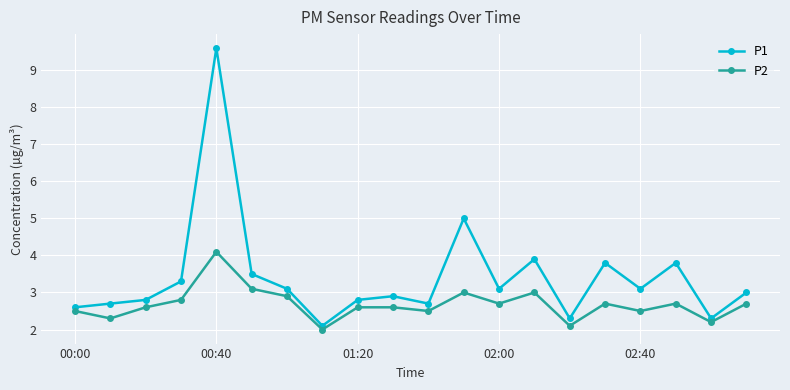

Rank the series by their average value, from lowest to highest.

P2, P1